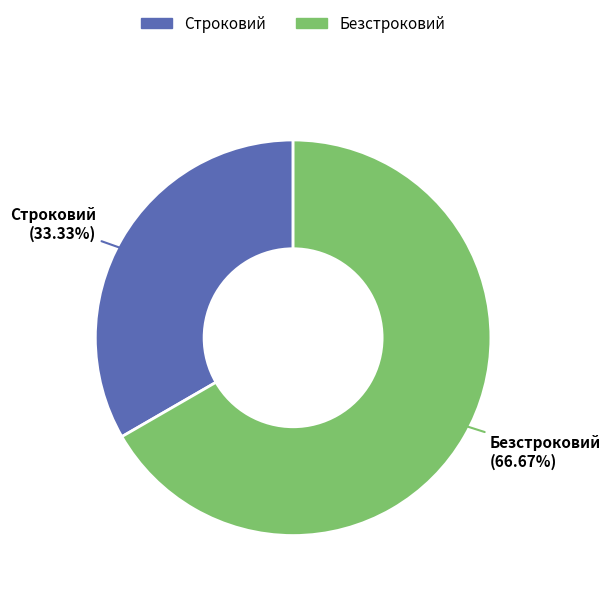

Which category has the biggest portion of the pie?

Безстроковий